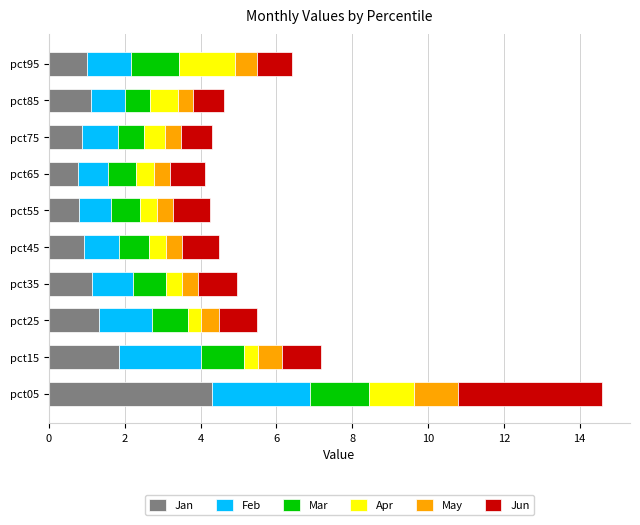

The value of Jan at pct35 is 0.4. True or false?

False